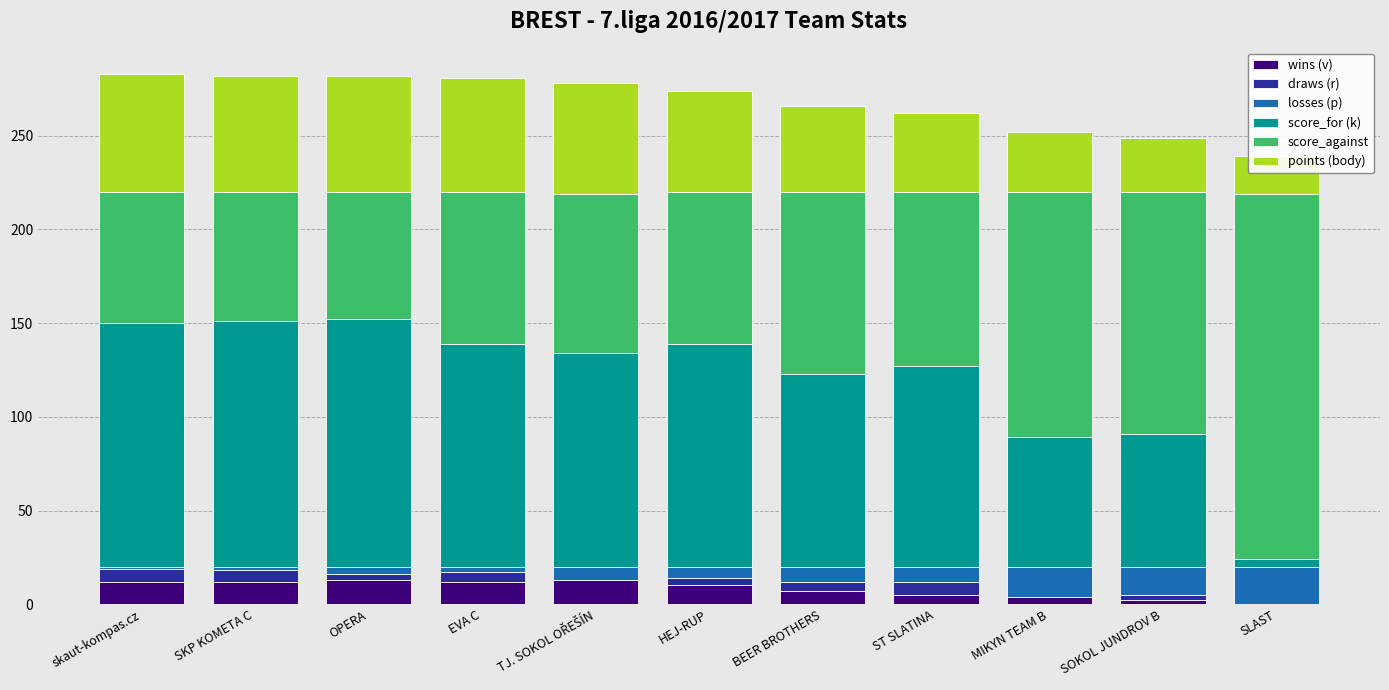

What is the difference between the maximum and second lowest values in the score_against series?

126